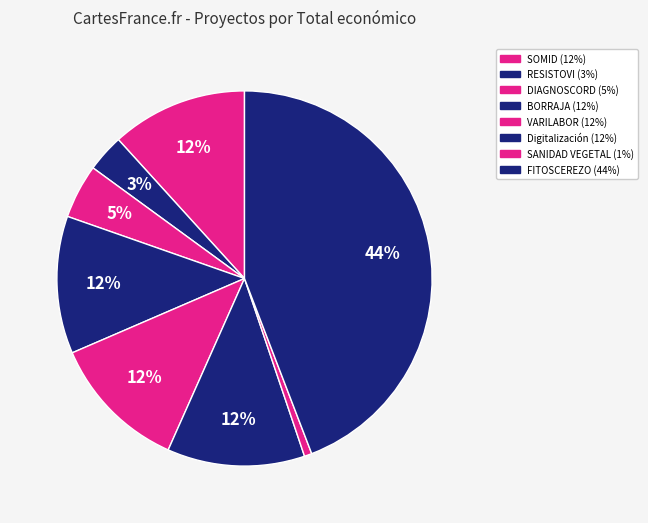

Does SOMID represent more than half of the total?

No